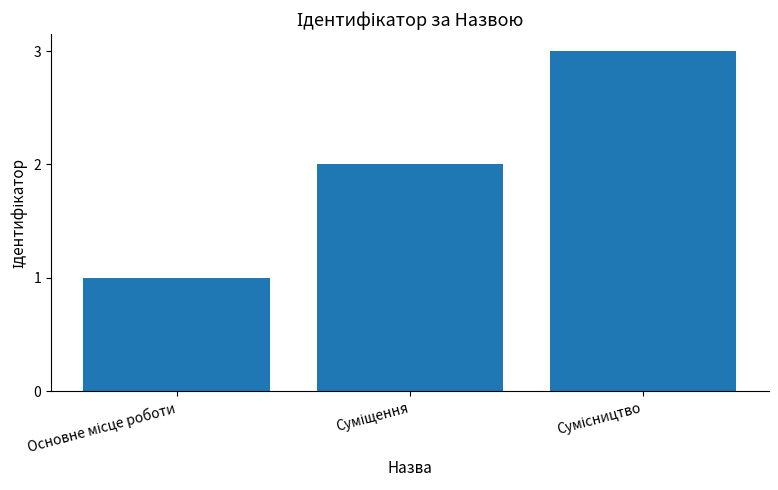

What is the maximum value shown in the chart?

3